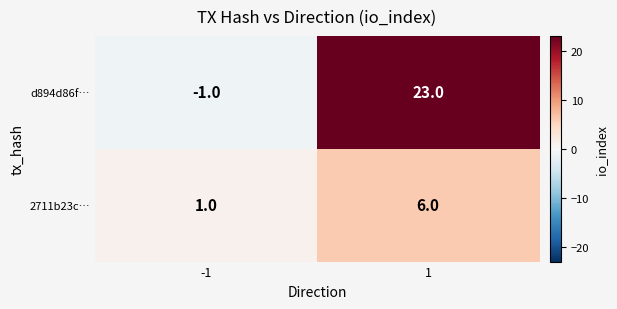

Between -1 and 1, which series saw the biggest shift?

d894d86f…